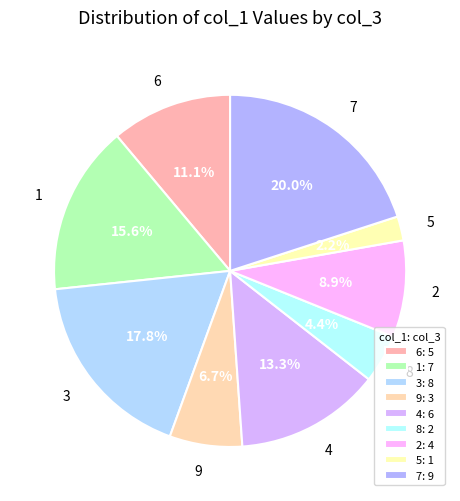

How many segments does this pie chart have?

9